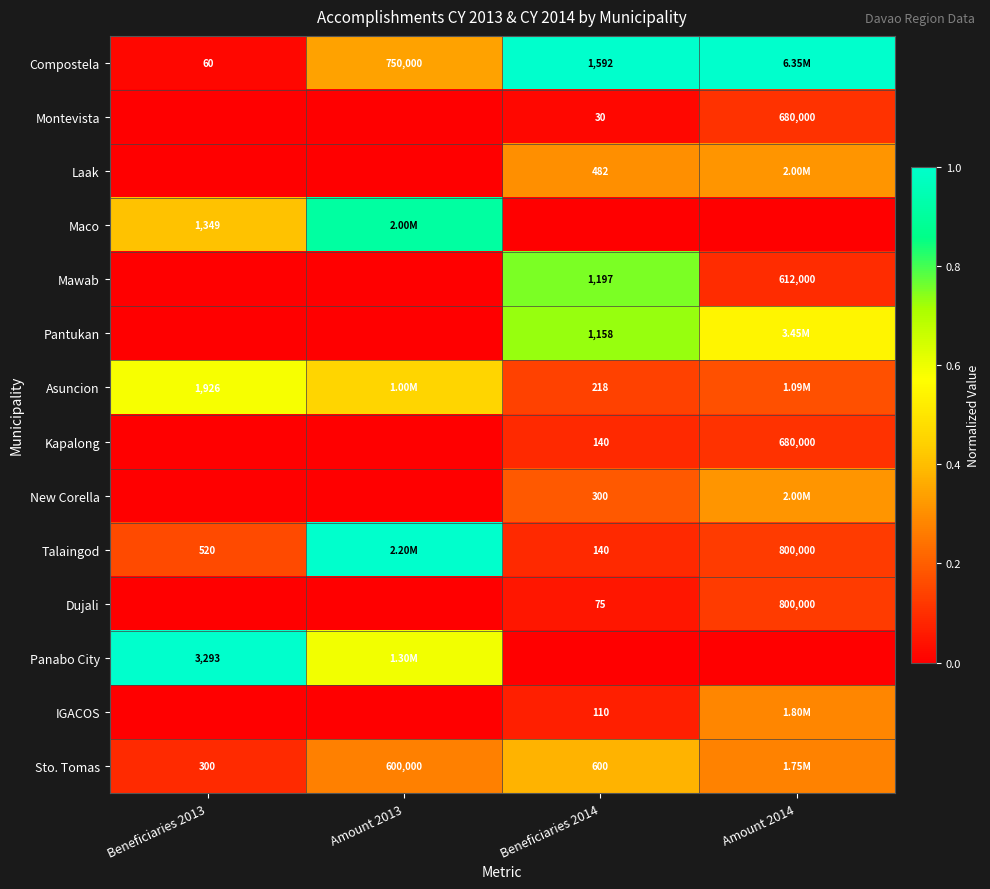

What is the total value across all series at Beneficiaries 2013?

2.3